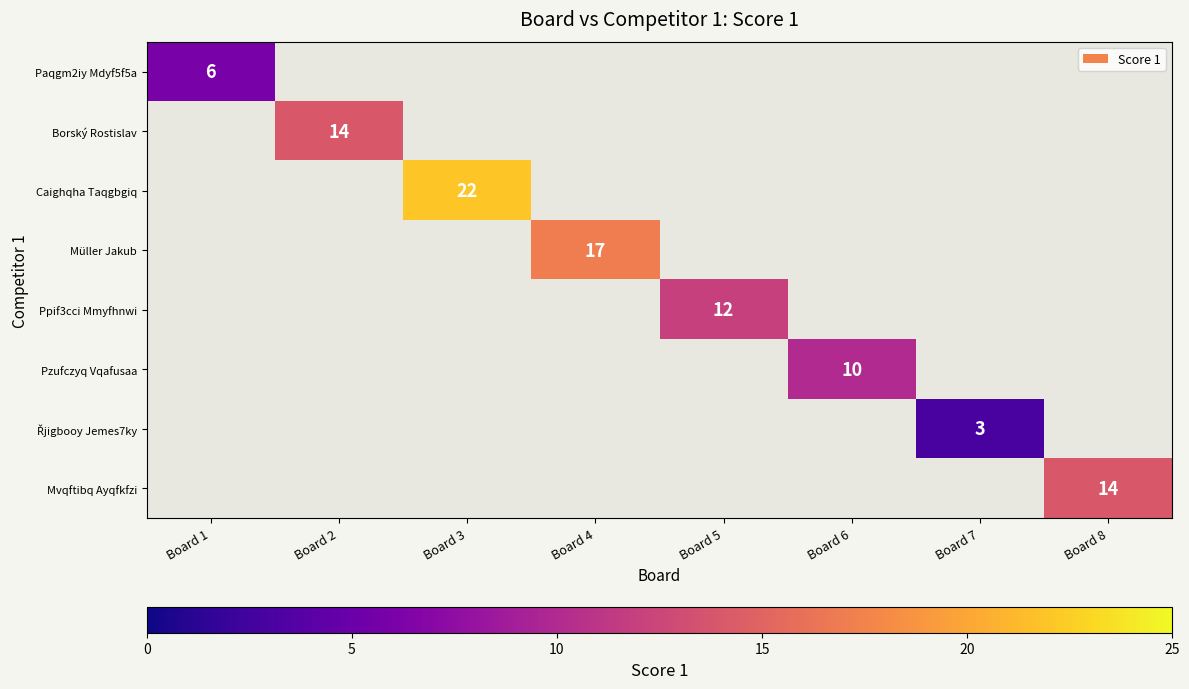

The Paqgm2iy Mdyf5f5a series shows 8 at Board 1. True or false?

False